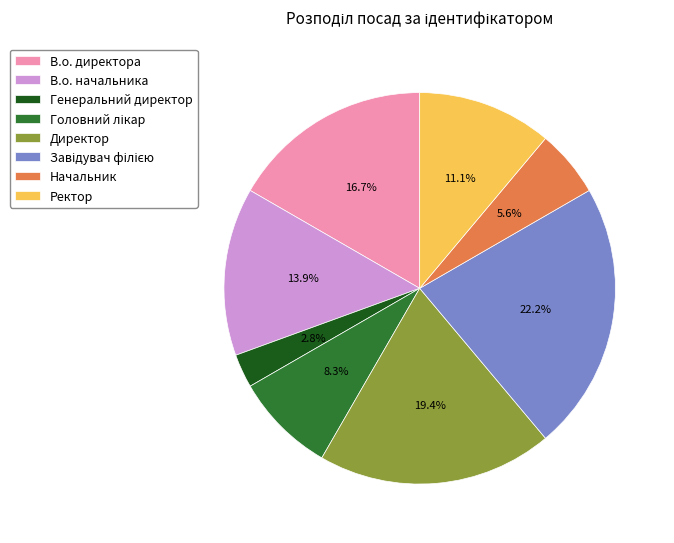

Approximately how many times larger is the value at Ректор compared to В.о. начальника?

0.8